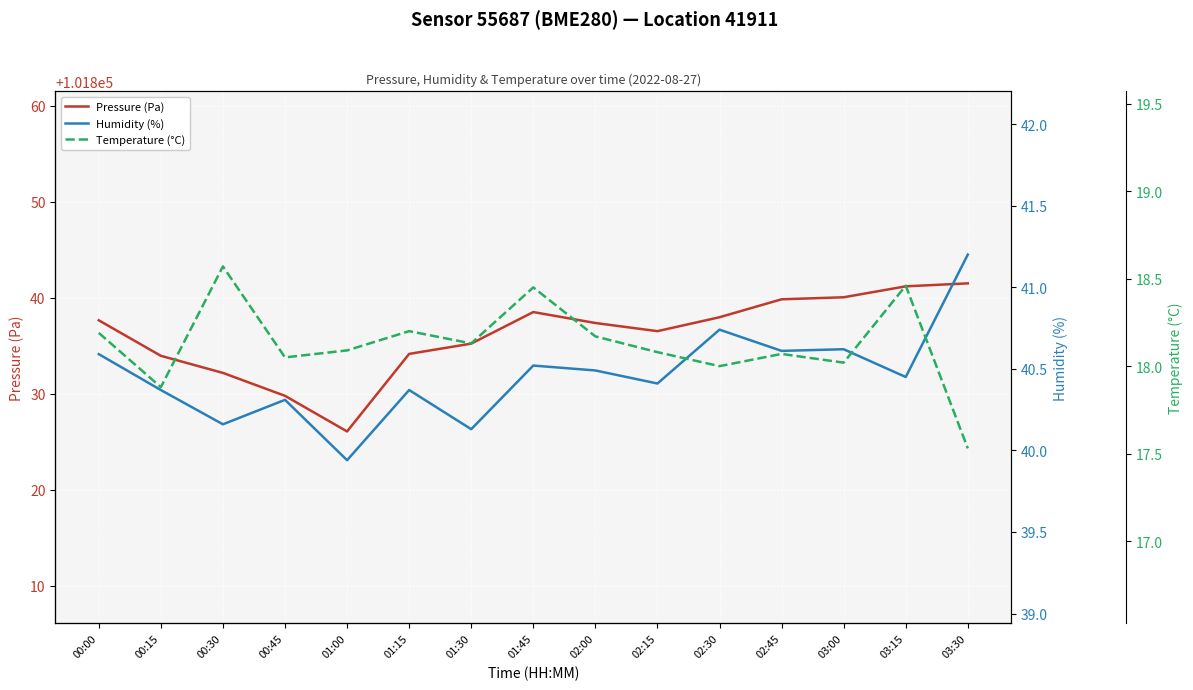

Count the number of data series in this chart.

3